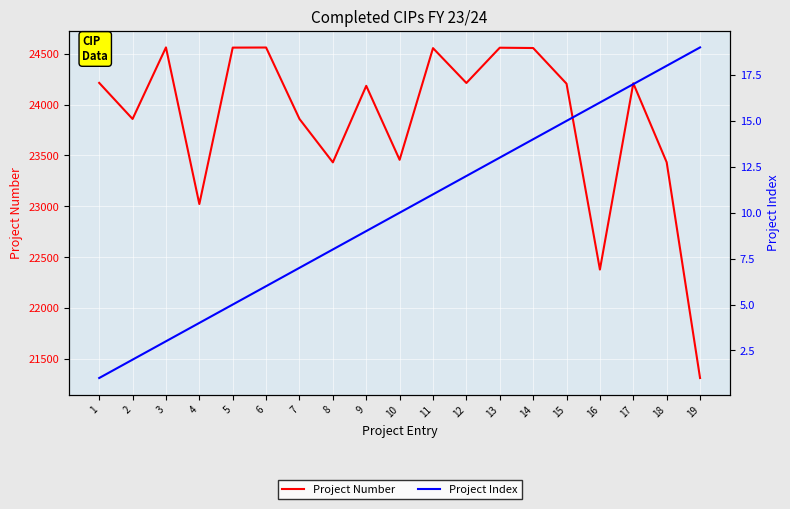

Rank the series by their maximum value, from lowest to highest.

Project Index, Project Number